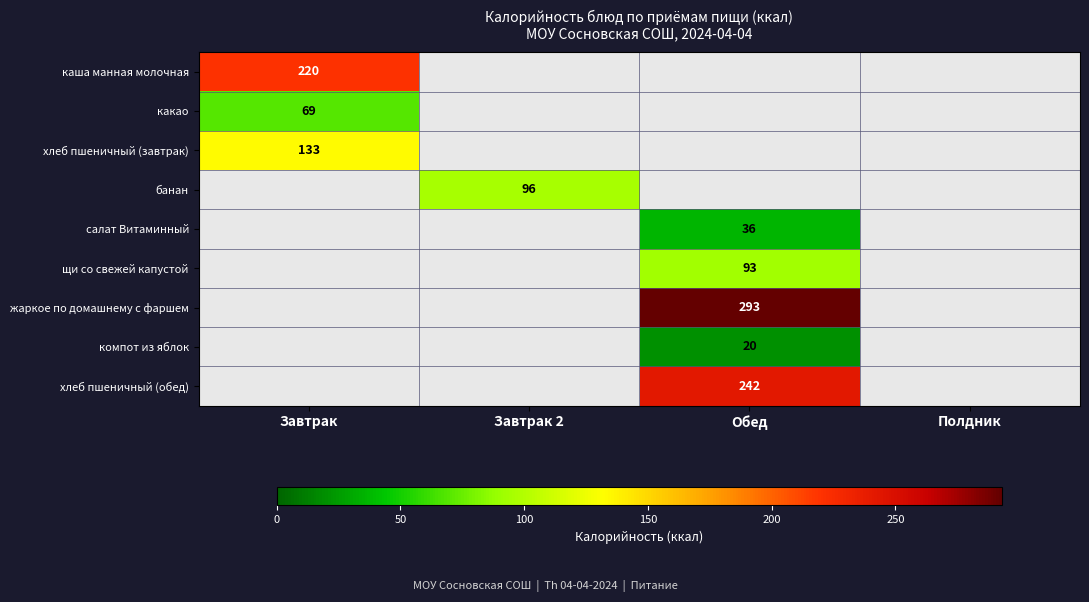

The каша манная молочная series shows 220 at Завтрак. True or false?

True